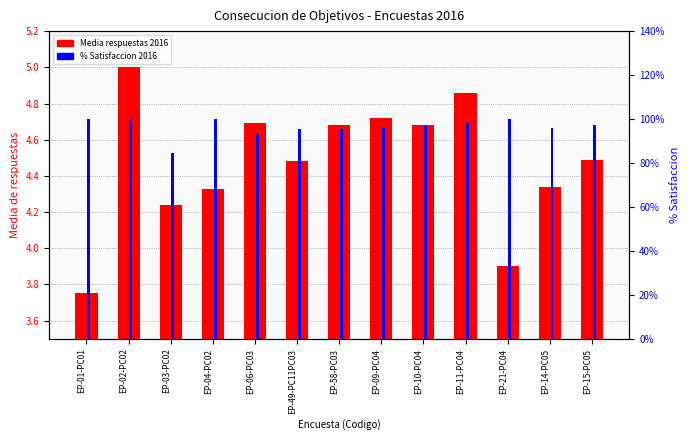

How many data points does each series have?

13